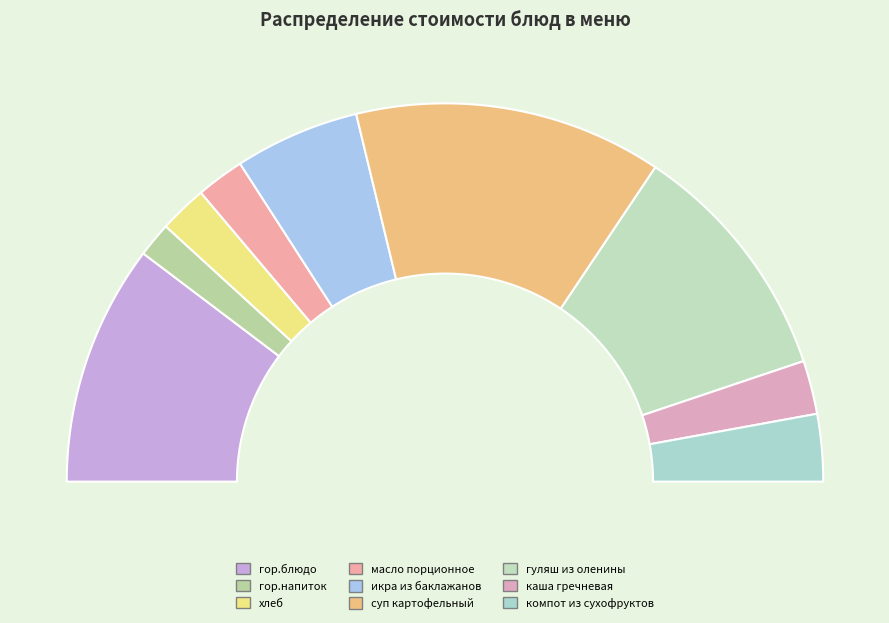

Count the number of slices in the pie.

9